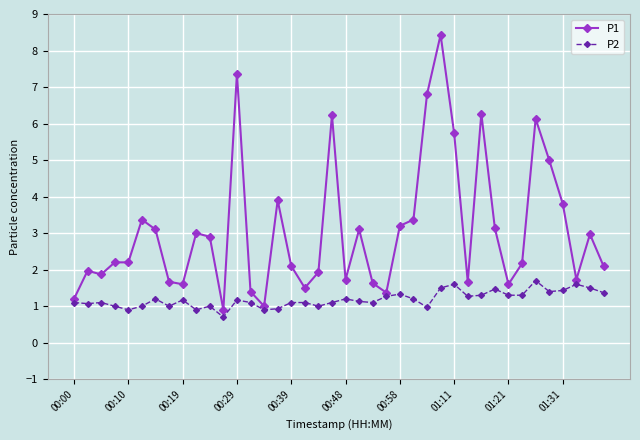

True or false: P1 and P2 intersect in this chart.

False